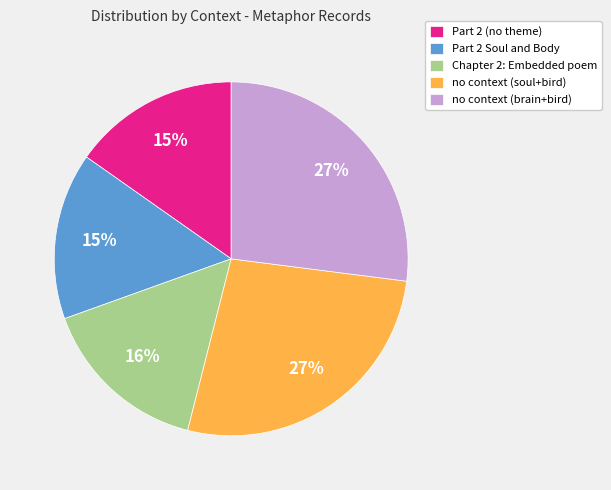

Combined, do Chapter 2: Embedded poem and no context (brain+bird) account for over 50%?

No